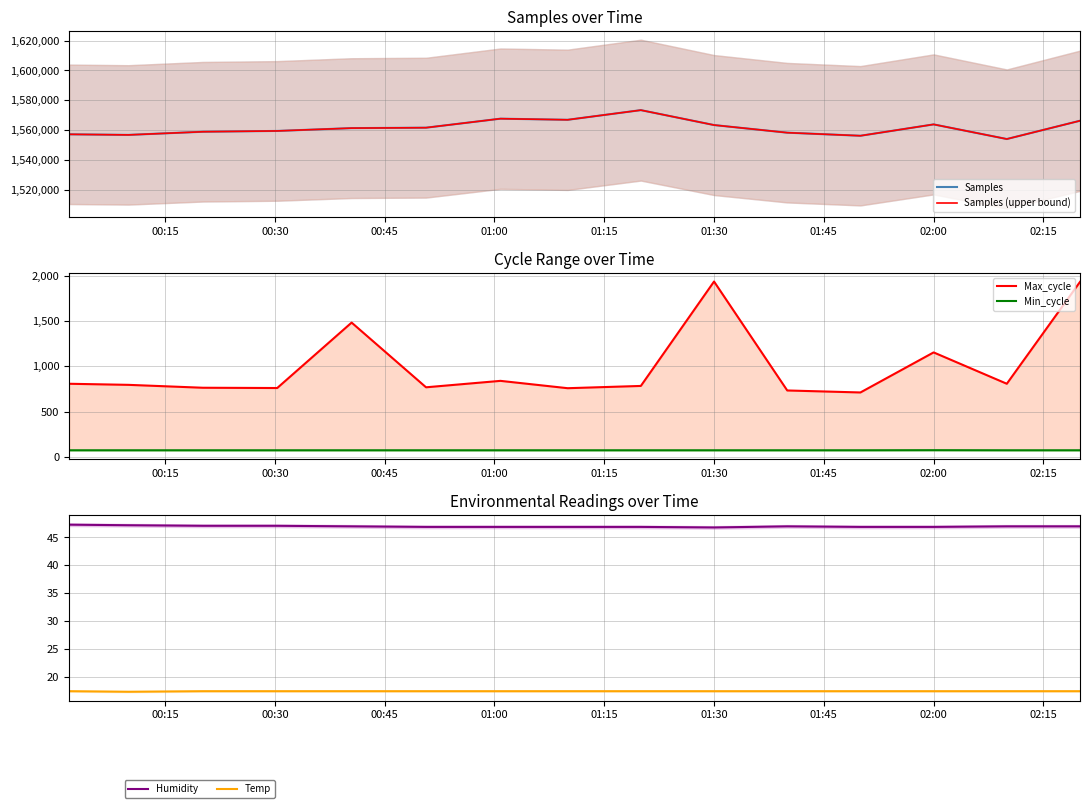

What is the maximum value for Humidity?

47.3